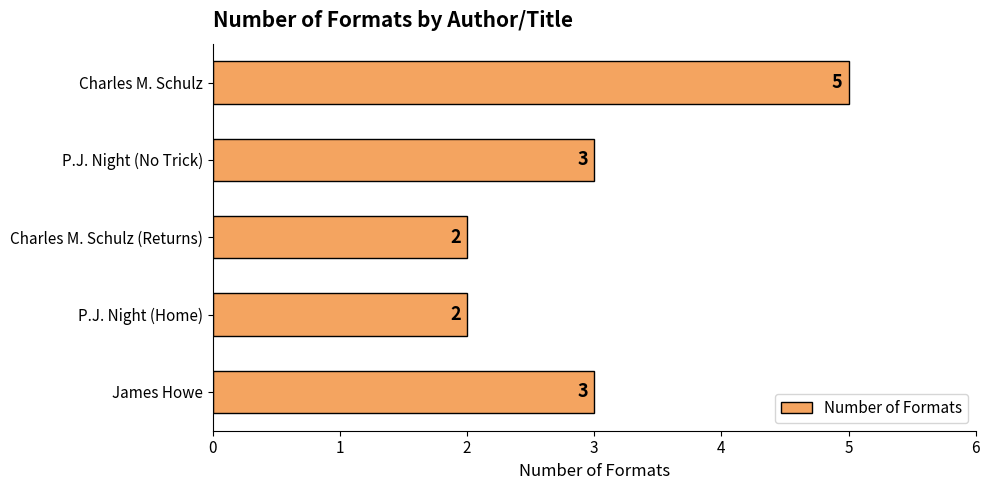

How many categories are shown in the chart?

5